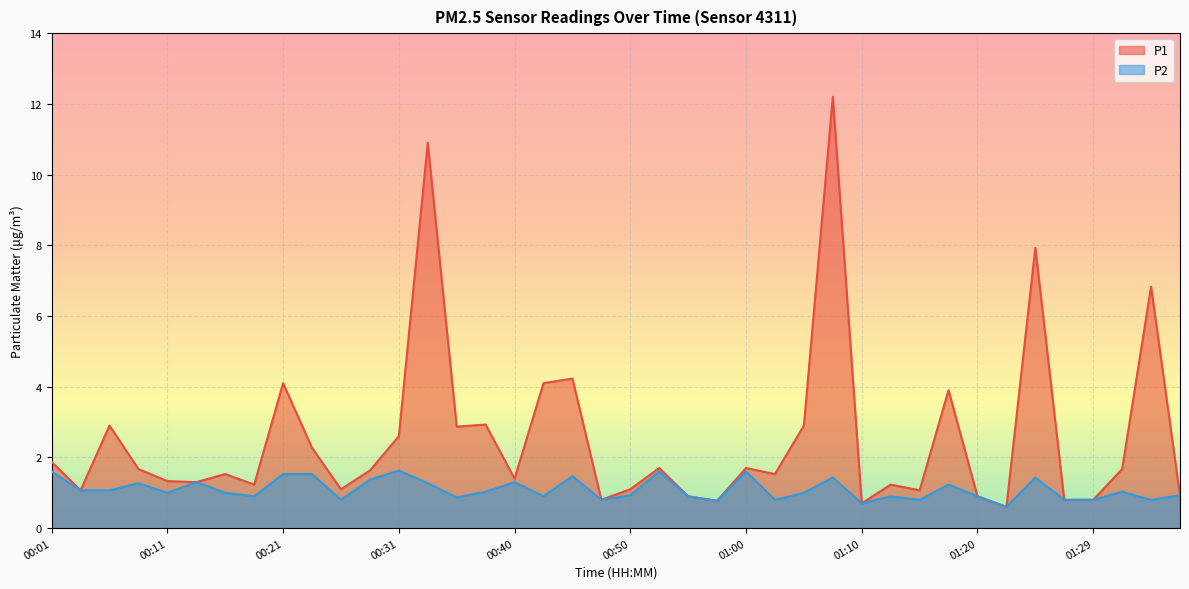

Reading left to right, list all the values displayed in this chart.

P1: 1.9	1.1	2.9	1.7	1.3	1.3	1.5	1.2	4.1	2.3	1.1	1.6	2.6	10.9	2.9	2.9	1.4	4.1	4.2	0.8	1.1	1.7	0.9	0.8	1.7	1.5	2.9	12.2	0.7	1.2	1.1	3.9	0.9	0.6	7.9	0.8	0.8	1.7	6.8	0.9
P2: 1.6	1.1	1.1	1.3	1.0	1.3	1.0	0.9	1.5	1.5	0.8	1.4	1.6	1.3	0.9	1.0	1.3	0.9	1.5	0.8	0.9	1.6	0.9	0.8	1.6	0.8	1.0	1.4	0.7	0.9	0.8	1.2	0.9	0.6	1.4	0.8	0.8	1.0	0.8	0.9